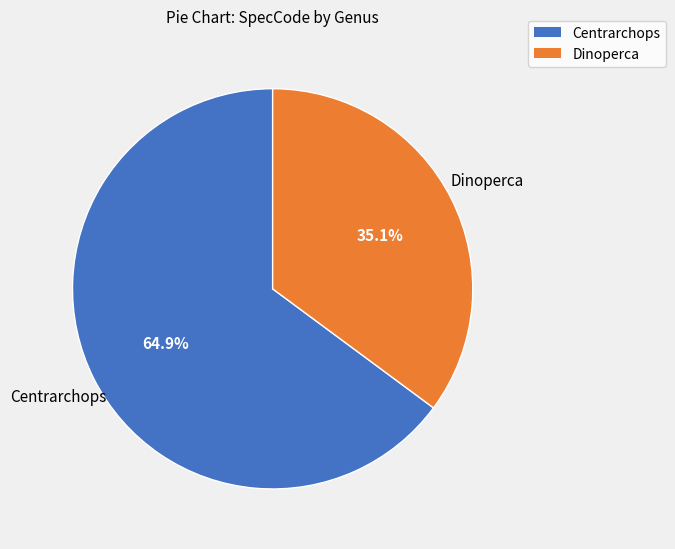

How many slices are in this pie chart?

2